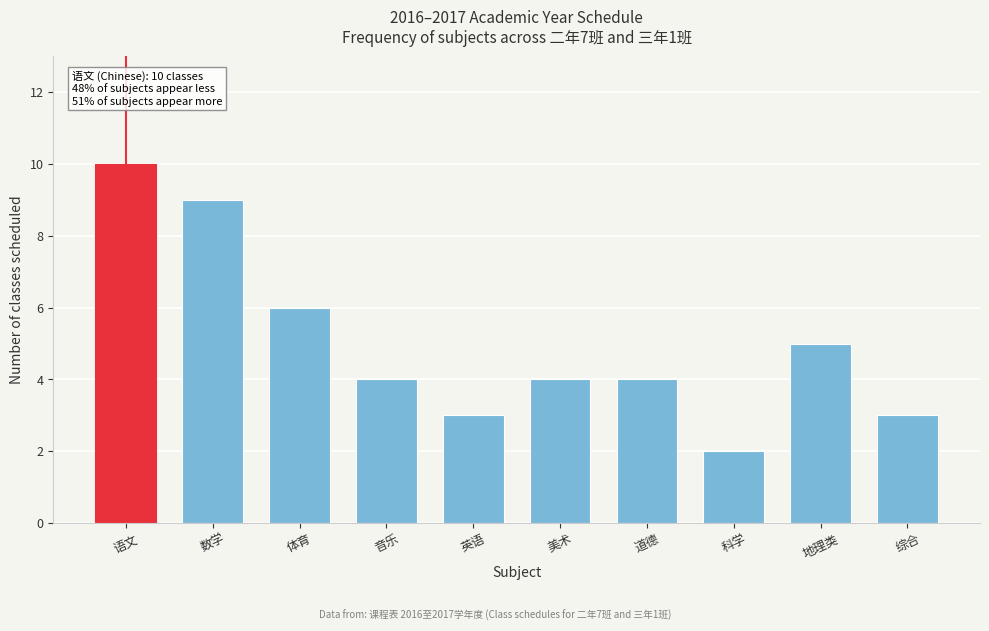

Reading right to left, list all the values displayed in this chart.

3	5	2	4	4	3	4	6	9	10